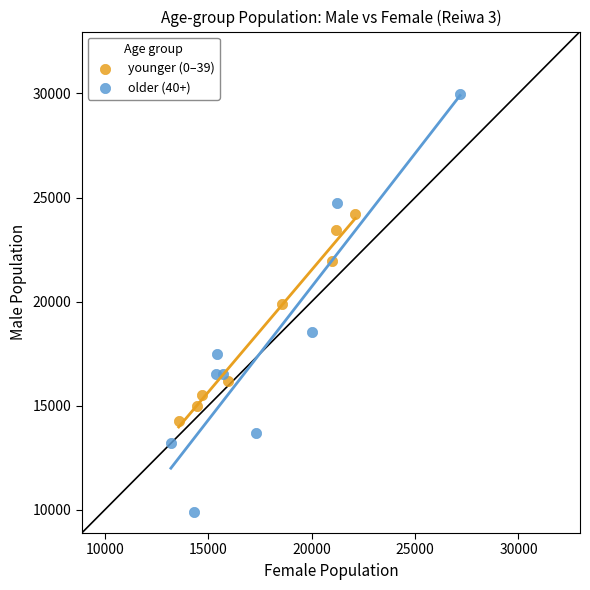

Which series contains the highest Y value?

older (40+)